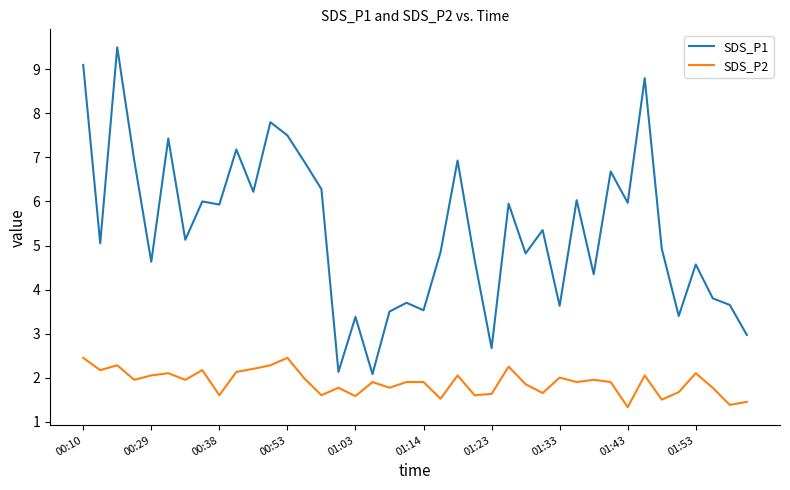

Which series has the largest total across all categories?

SDS_P1